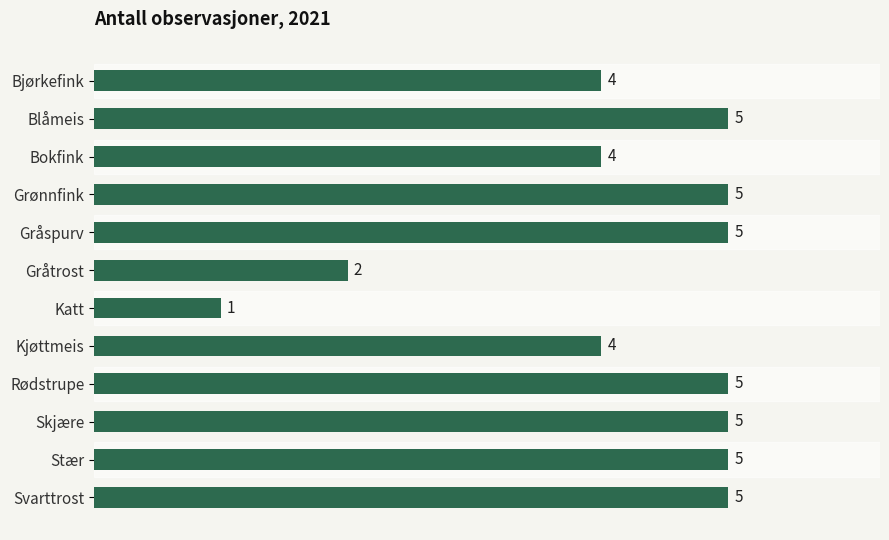

What is the average value?

4